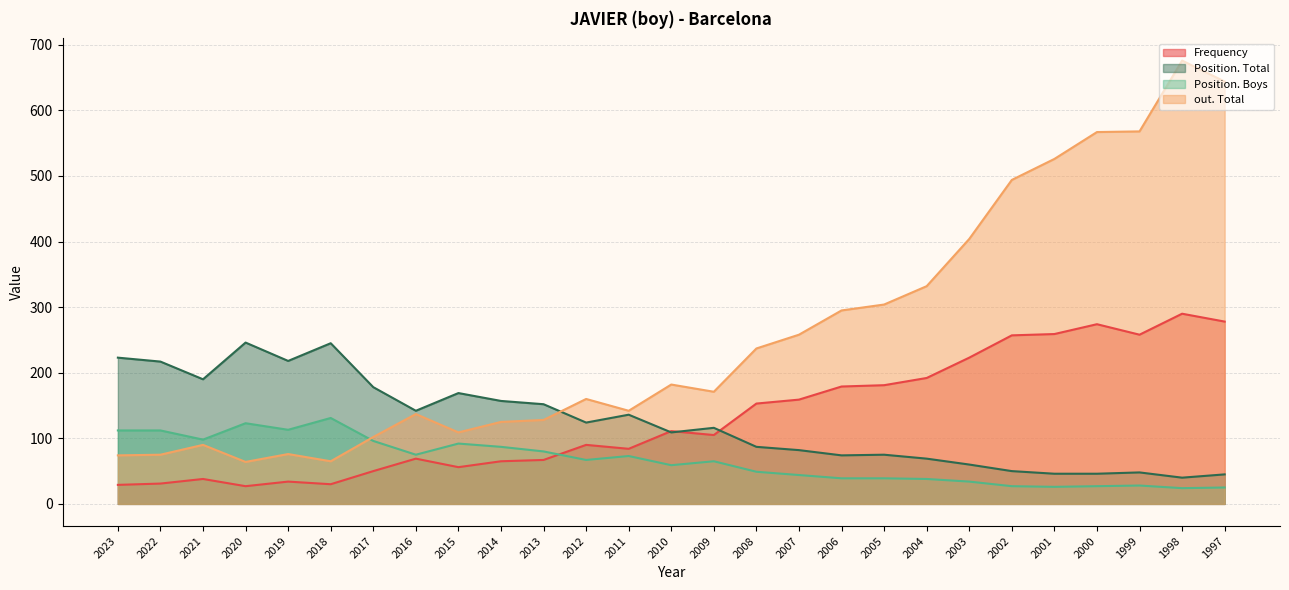

Read the Position. Total value at 2012, to the nearest 50.

100